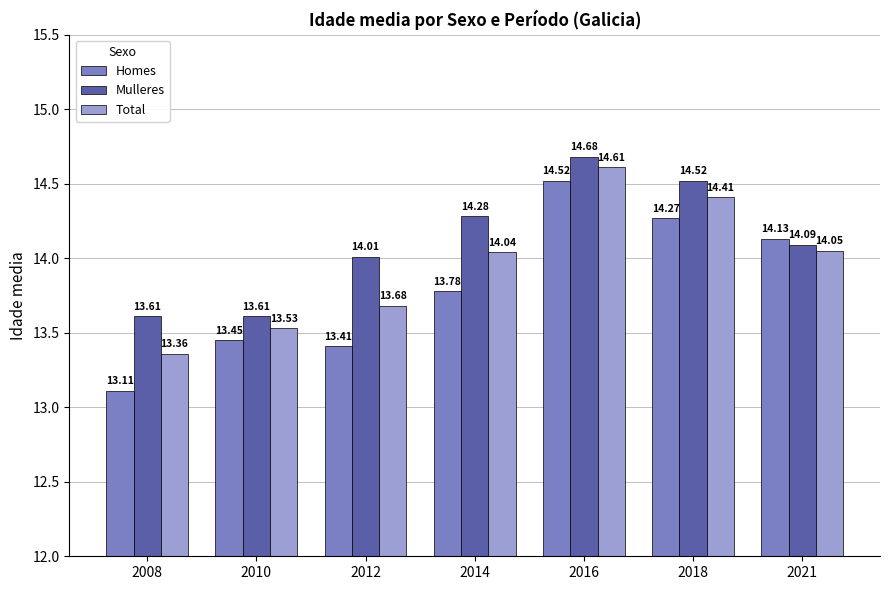

Does the chart contain any negative values?

No